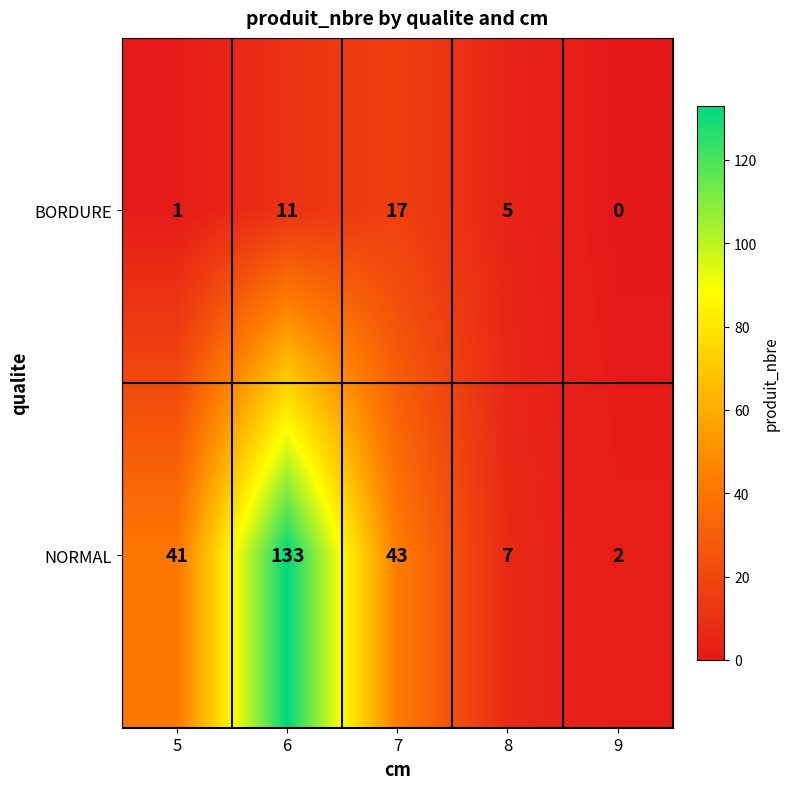

The value of BORDURE at 7 is 6. True or false?

False